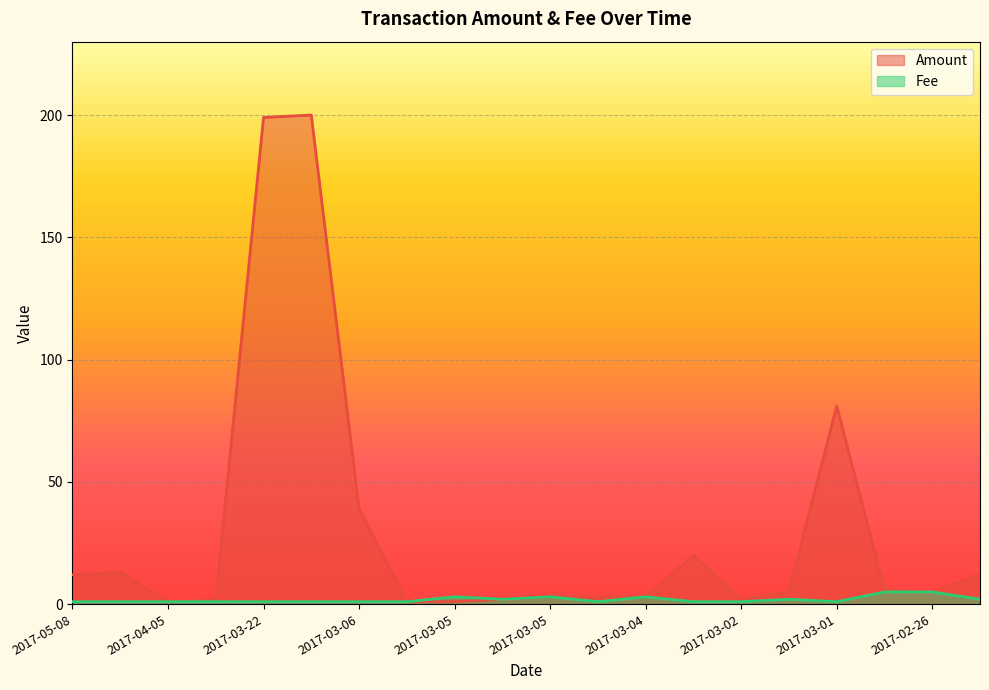

List the labels in order of Fee value, smallest first.

2017-05-08, 2017-05-08, 2017-04-05, 2017-03-22, 2017-03-22, 2017-03-06, 2017-03-06, 2017-03-04, 2017-03-03, 2017-03-02, 2017-03-01, 2017-04-03, 2017-03-05, 2017-03-01, 2017-02-26, 2017-03-05, 2017-03-05, 2017-03-04, 2017-02-27, 2017-02-26